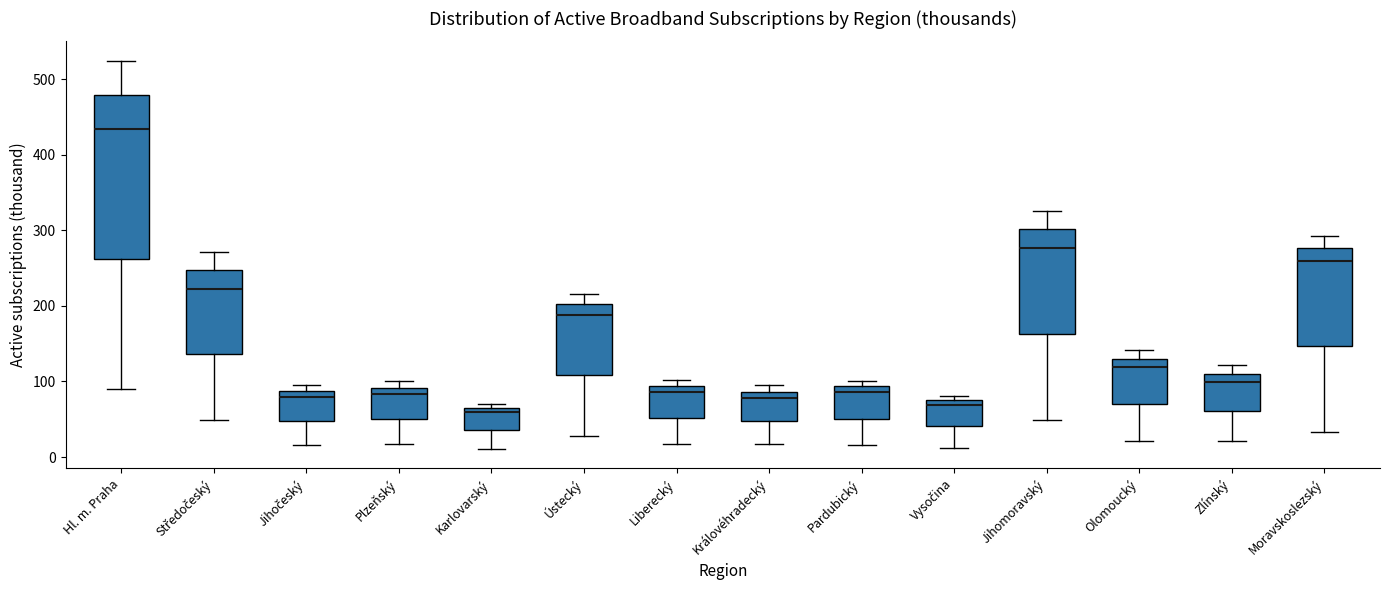

Where is the upper edge of the box for Vysočina on the y-axis? The values are not printed on the chart, so give them approximately, as read against the axis.

80